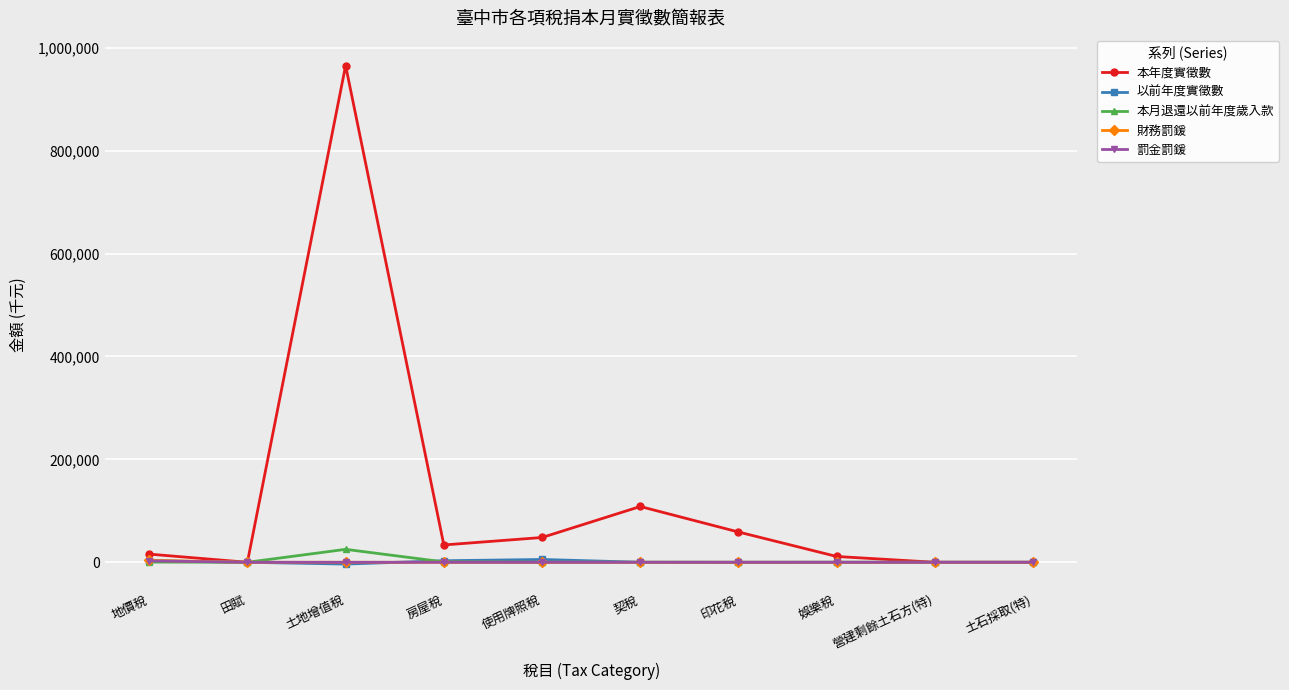

What is the label of the 4th point from the right?

印花稅